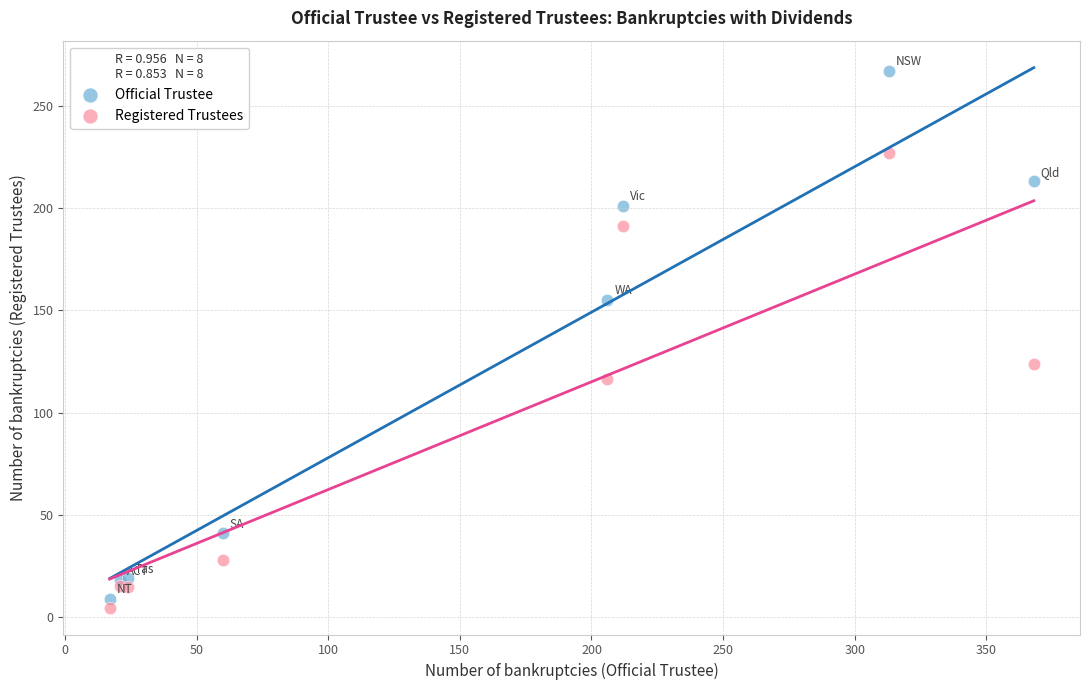

Which series has the widest spread of Y values?

Official Trustee